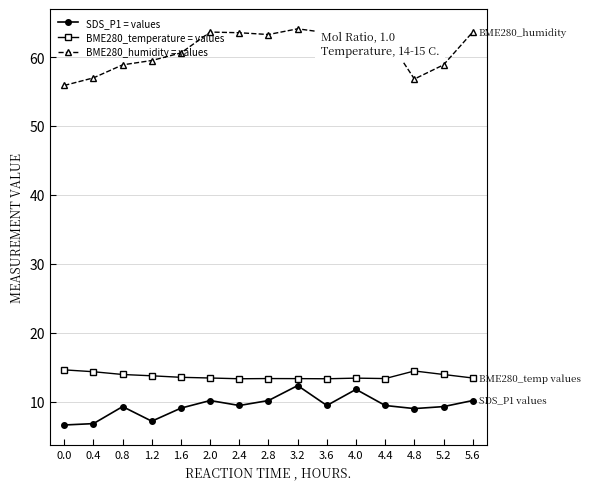

What is the minimum value for BME280_humidity = values?

55.9